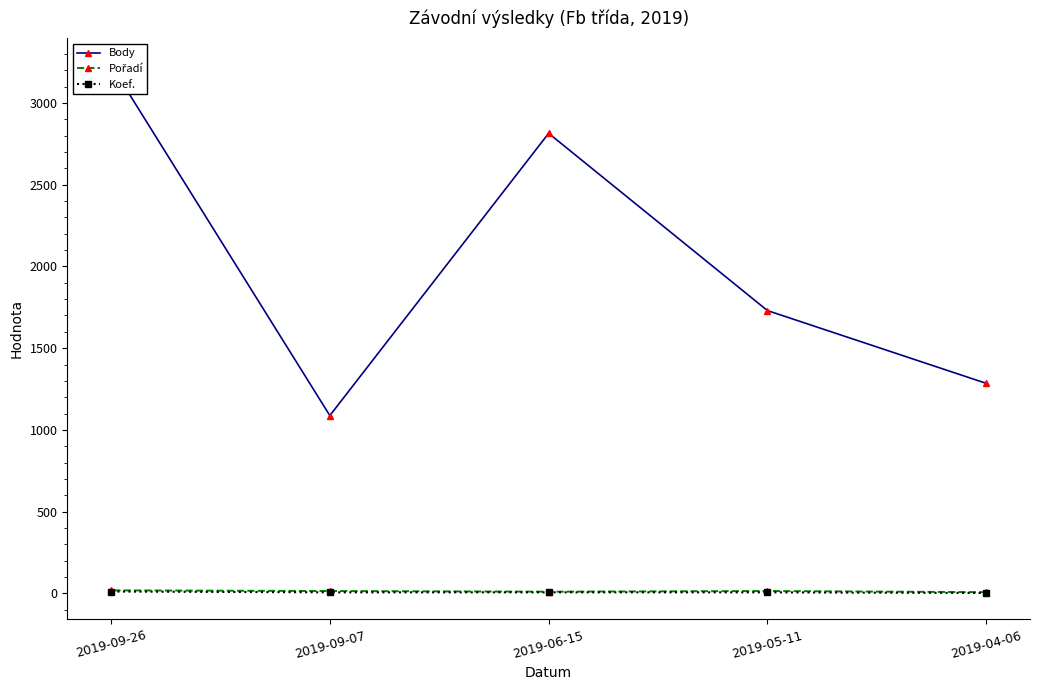

True or false: Koef. and Pořadí cross at least once.

False